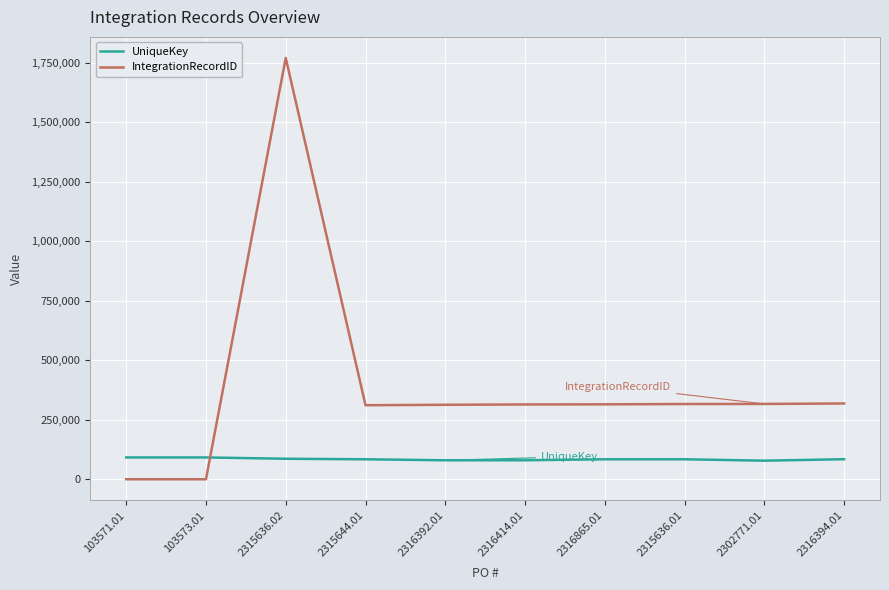

Which series has the largest total across all categories?

IntegrationRecordID